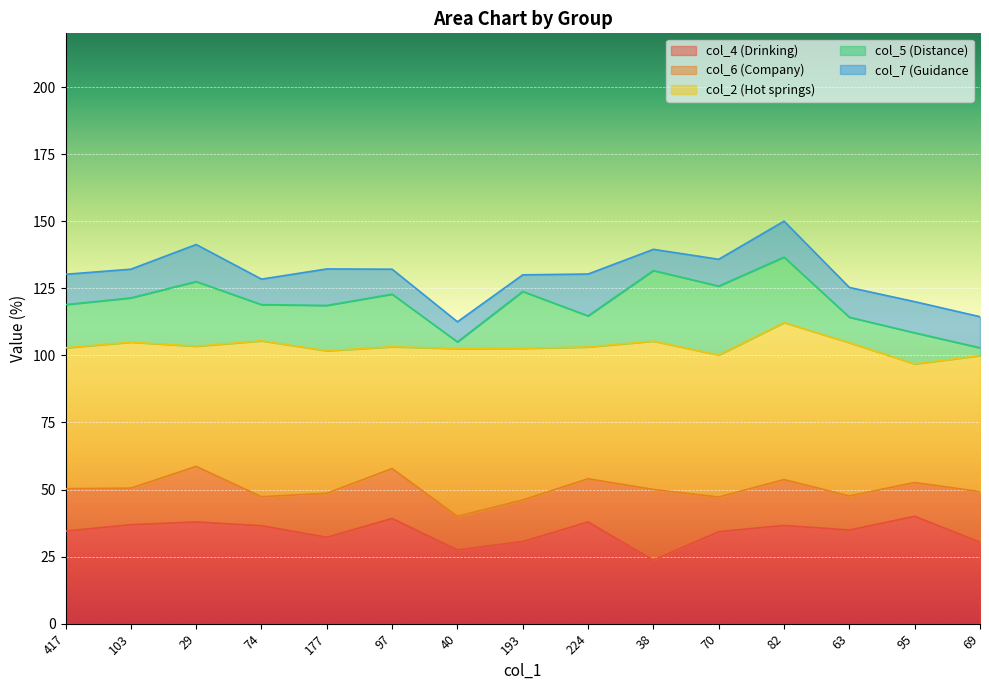

What is the total value across all series at 82?

150.0